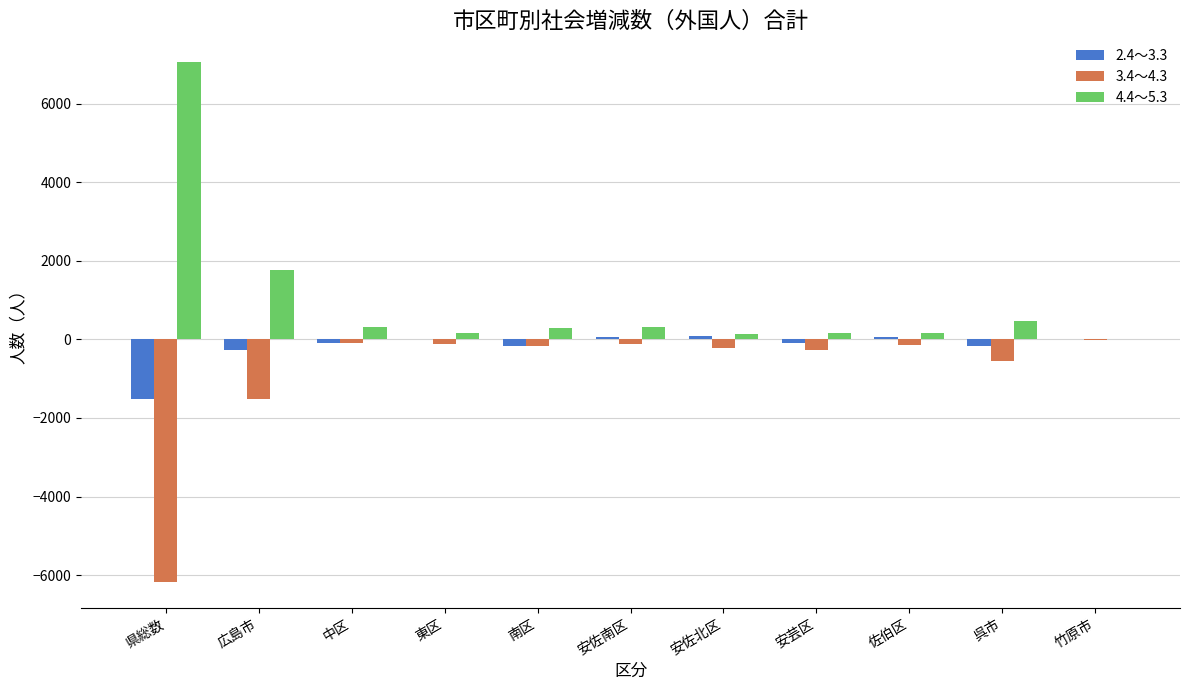

What is the maximum value shown in the chart?

7049